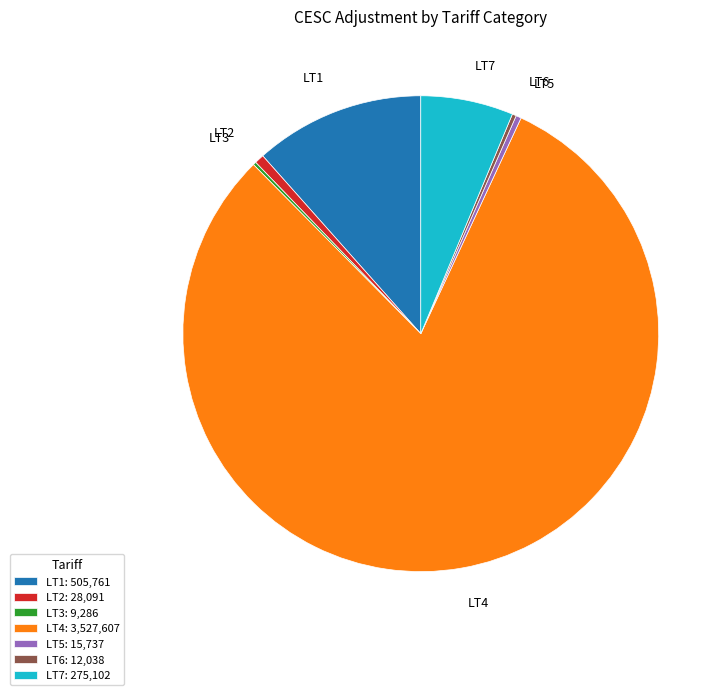

Does any single category account for the majority?

Yes